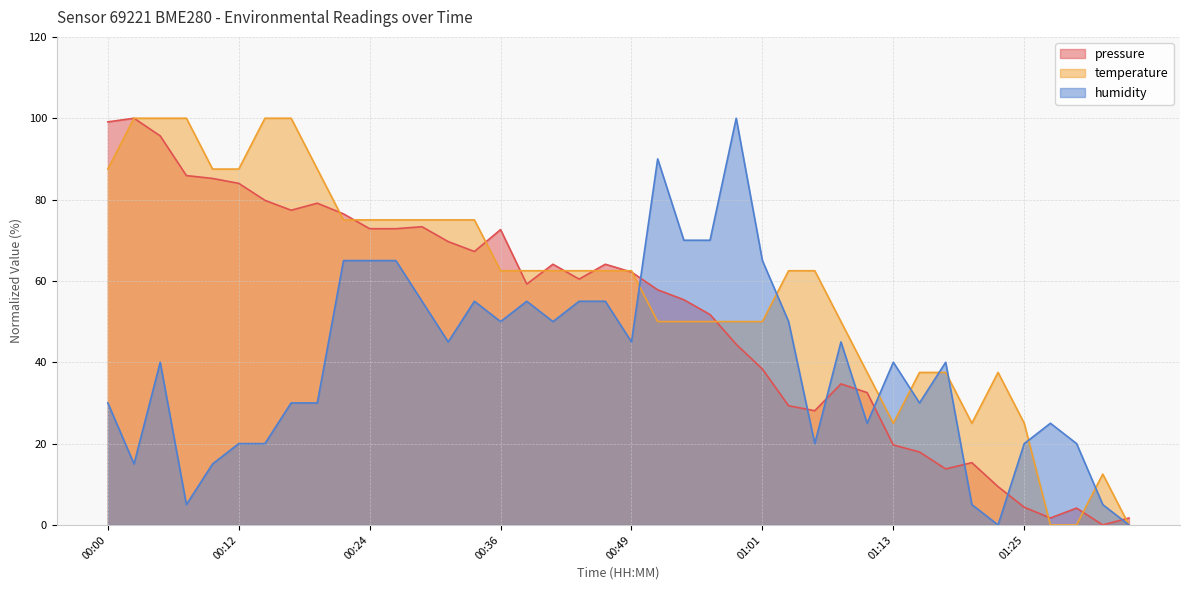

What are all the series names shown in the legend?

pressure, temperature, humidity